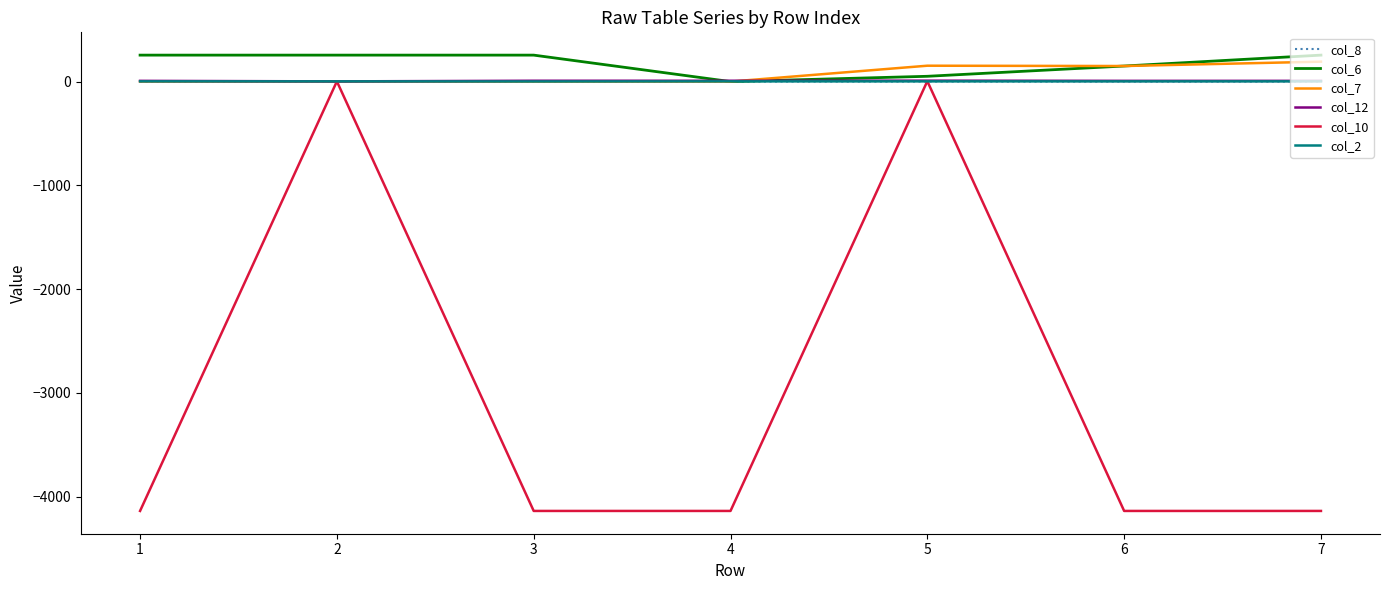

What is the spread (max minus min) of values at 5?

152